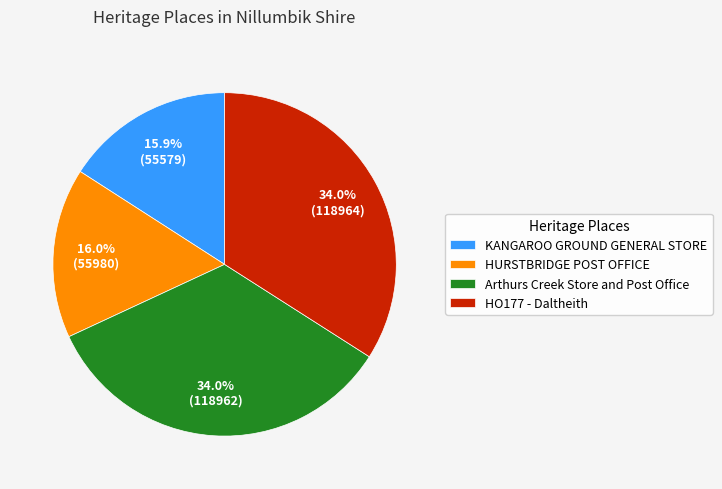

Is there any slice that represents more than half of the pie?

No